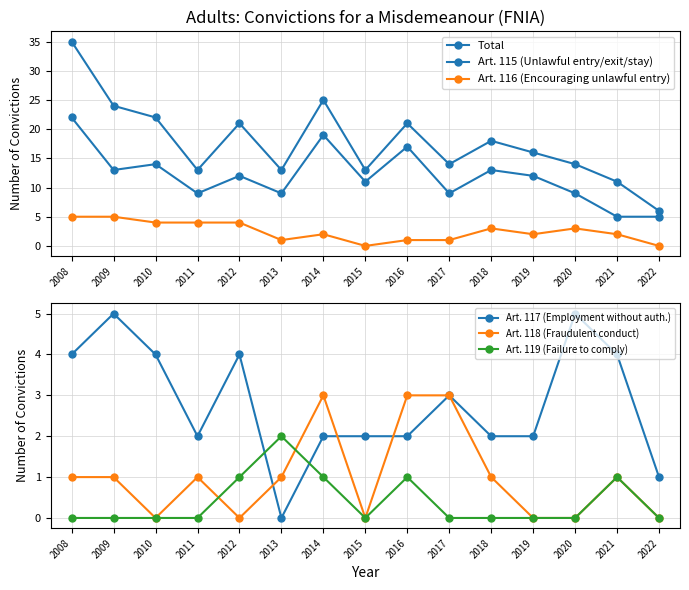

True or false: Art. 118 (Fraudulent conduct) has a value of 0 at 2022.

True